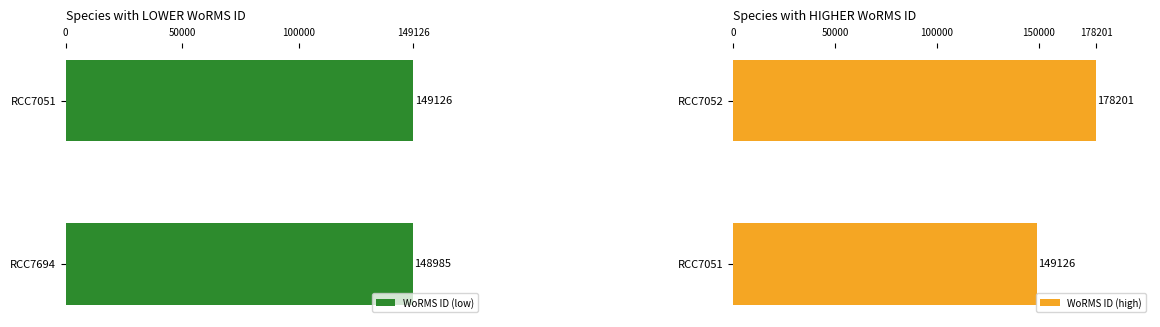

What is the maximum value for WoRMS ID (high)?

178201